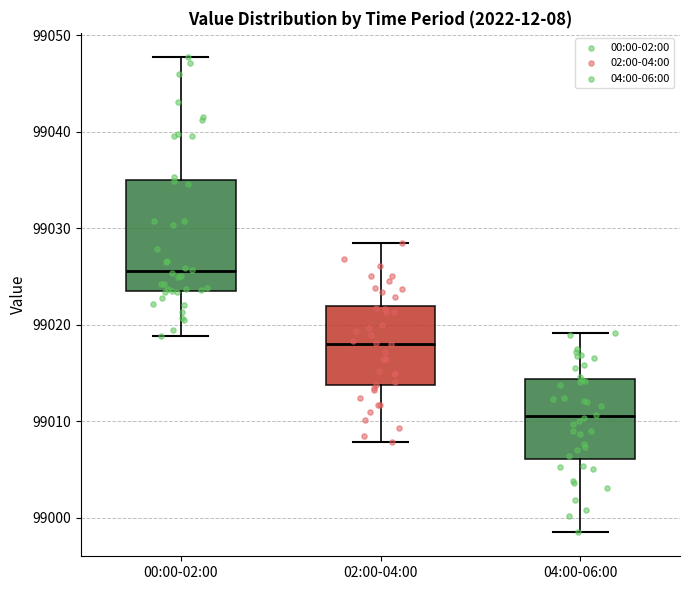

Reading left to right, transcribe this box plot: for each box, give where its median line is, the range the box spans, and where its two whiskers end, as read against the y-axis. The values are not printed on the chart, so give them approximately, as read against the axis.

00:00-02:00: median 99026, box 99024 to 99035, whiskers 99019 to 99048
02:00-04:00: median 99018, box 99014 to 99022, whiskers 99008 to 99029
04:00-06:00: median 99011, box 99006 to 99014, whiskers 98999 to 99019